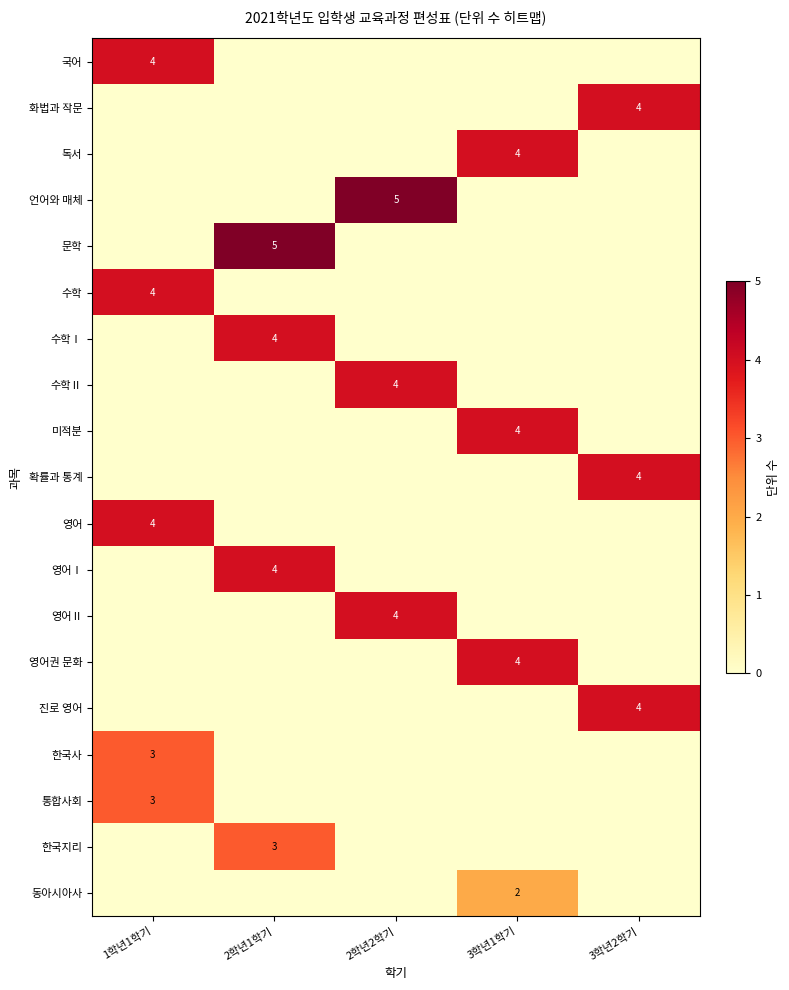

At which category is the sum across all series the highest?

1학년1학기